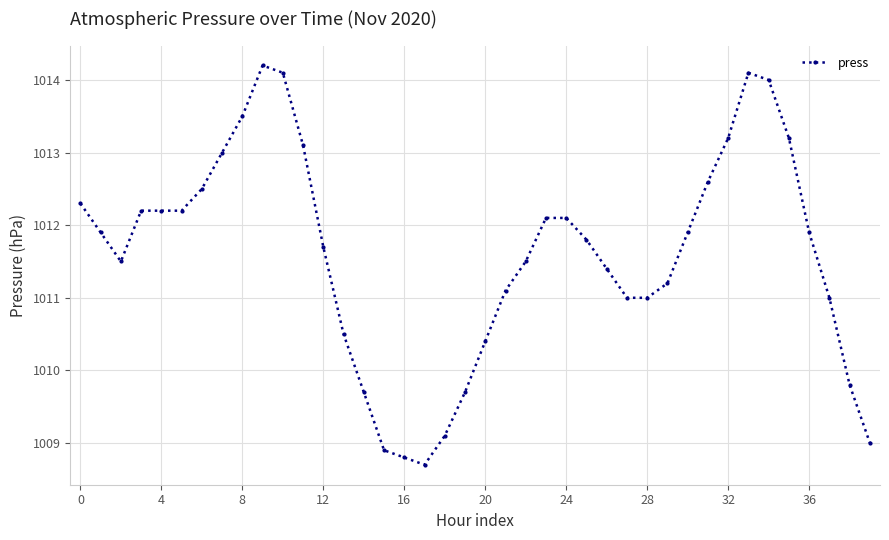

Reading right to left, transcribe all the data shown in this chart.

1009.0	1009.8	1011.0	1011.9	1013.2	1014.0	1014.1	1013.2	1012.6	1011.9	1011.2	1011.0	1011.0	1011.4	1011.8	1012.1	1012.1	1011.5	1011.1	1010.4	1009.7	1009.1	1008.7	1008.8	1008.9	1009.7	1010.5	1011.7	1013.1	1014.1	1014.2	1013.5	1013.0	1012.5	1012.2	1012.2	1012.2	1011.5	1011.9	1012.3